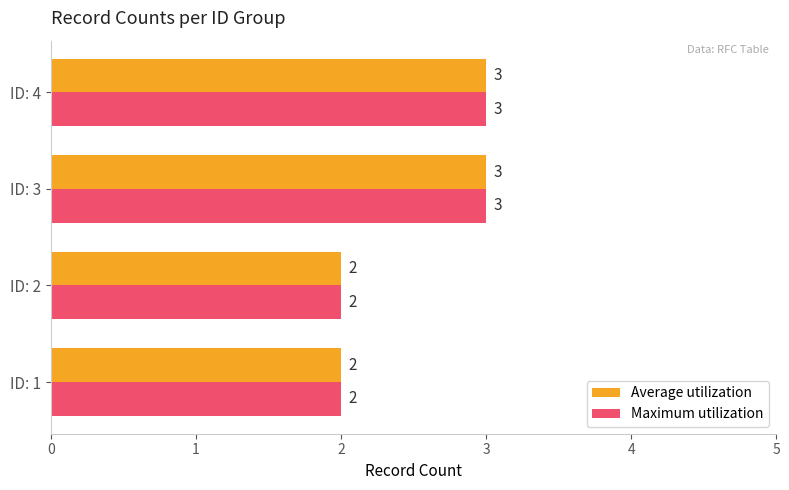

Count the Average utilization values in the range 2 to 3.

4